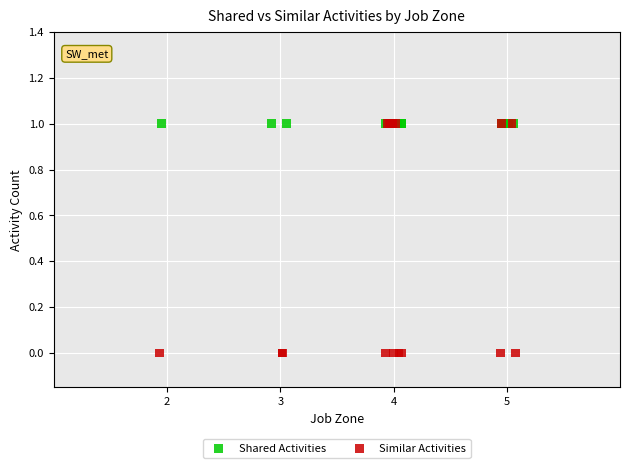

Which series contains the lowest Y value?

Similar Activities